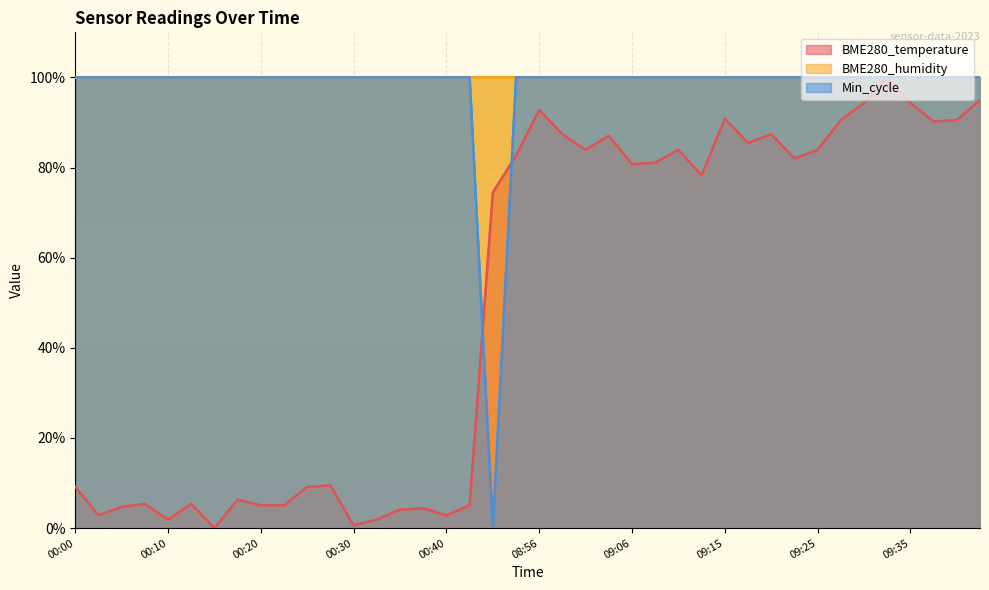

The value of BME280_temperature at 09:18 is 85.5. True or false?

True